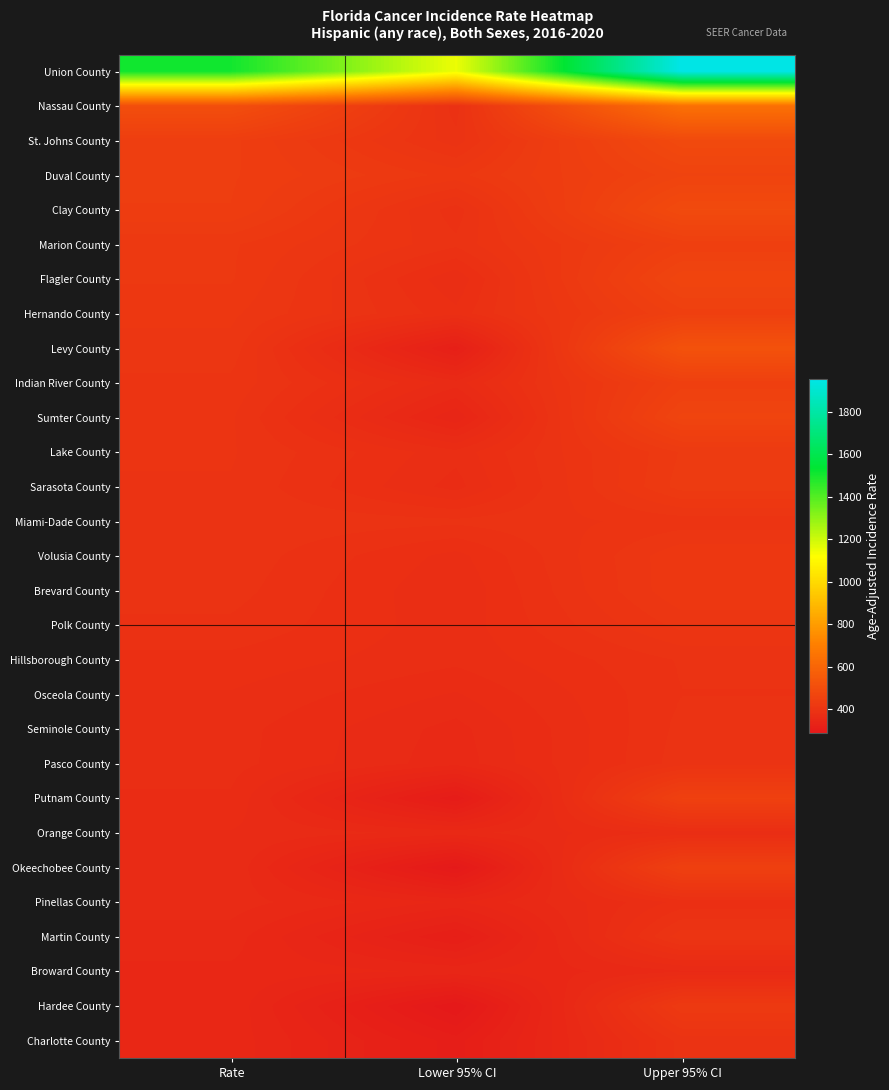

Reading right to left, transcribe all the data shown in this chart.

Union County: Upper 95% CI=1952.2	Lower 95% CI=1150.2	Rate=1506.3
Nassau County: Upper 95% CI=645.4	Lower 95% CI=387.7	Rate=505.5
St. Johns County: Upper 95% CI=488.2	Lower 95% CI=394.5	Rate=439.5
Duval County: Upper 95% CI=462.3	Lower 95% CI=415.3	Rate=438.4
Clay County: Upper 95% CI=490.2	Lower 95% CI=388.2	Rate=437.2
Marion County: Upper 95% CI=445.7	Lower 95% CI=393.6	Rate=419.0
Flagler County: Upper 95% CI=468.5	Lower 95% CI=373.3	Rate=418.7
Hernando County: Upper 95% CI=447.4	Lower 95% CI=380.7	Rate=413.0
Levy County: Upper 95% CI=520.8	Lower 95% CI=316.3	Rate=409.3
Indian River County: Upper 95% CI=447.2	Lower 95% CI=362.2	Rate=403.1
Sumter County: Upper 95% CI=465.7	Lower 95% CI=340.6	Rate=399.4
Lake County: Upper 95% CI=425.1	Lower 95% CI=374.5	Rate=399.2
Sarasota County: Upper 95% CI=427.5	Lower 95% CI=369.7	Rate=397.8
Miami-Dade County: Upper 95% CI=400.9	Lower 95% CI=393.6	Rate=397.3
Volusia County: Upper 95% CI=417.0	Lower 95% CI=376.5	Rate=396.4
Brevard County: Upper 95% CI=417.3	Lower 95% CI=372.9	Rate=394.6
Polk County: Upper 95% CI=407.1	Lower 95% CI=374.7	Rate=390.6
Hillsborough County: Upper 95% CI=392.6	Lower 95% CI=374.2	Rate=383.4
Osceola County: Upper 95% CI=391.8	Lower 95% CI=365.2	Rate=378.3
Seminole County: Upper 95% CI=394.0	Lower 95% CI=356.8	Rate=375.0
Pasco County: Upper 95% CI=395.4	Lower 95% CI=355.2	Rate=374.9
Putnam County: Upper 95% CI=451.3	Lower 95% CI=302.1	Rate=371.5
Orange County: Upper 95% CI=374.5	Lower 95% CI=356.6	Rate=365.4
Okeechobee County: Upper 95% CI=449.6	Lower 95% CI=291.5	Rate=364.9
Pinellas County: Upper 95% CI=381.2	Lower 95% CI=345.1	Rate=362.8
Martin County: Upper 95% CI=402.8	Lower 95% CI=313.2	Rate=356.1
Broward County: Upper 95% CI=358.5	Lower 95% CI=344.8	Rate=351.6
Hardee County: Upper 95% CI=424.1	Lower 95% CI=287.9	Rate=351.5
Charlotte County: Upper 95% CI=394.8	Lower 95% CI=310.5	Rate=350.7